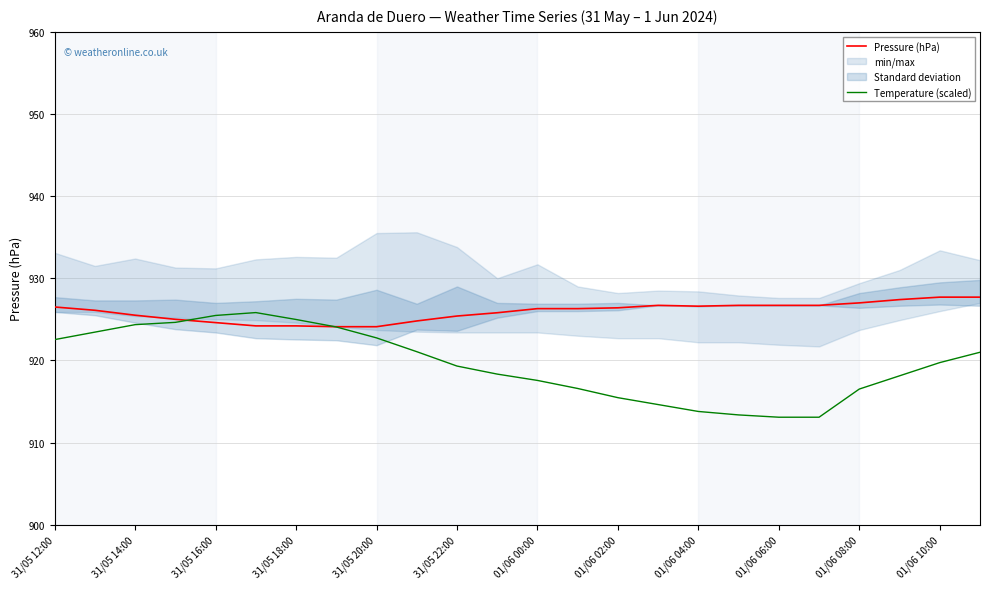

Is it true that Temperature (scaled) equals 279.2 at 01/06 02:00?

False